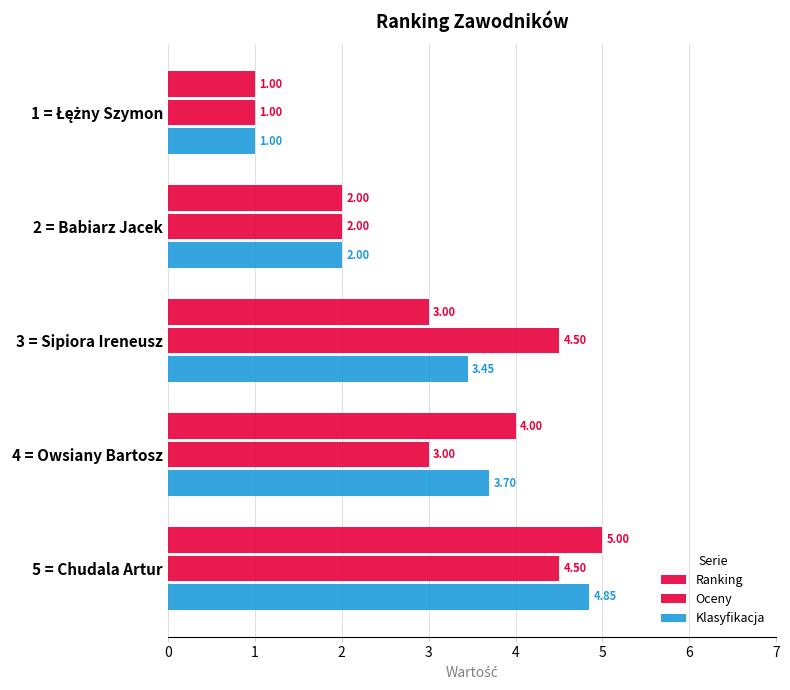

How many values in the Klasyfikacja series are below 3?

2